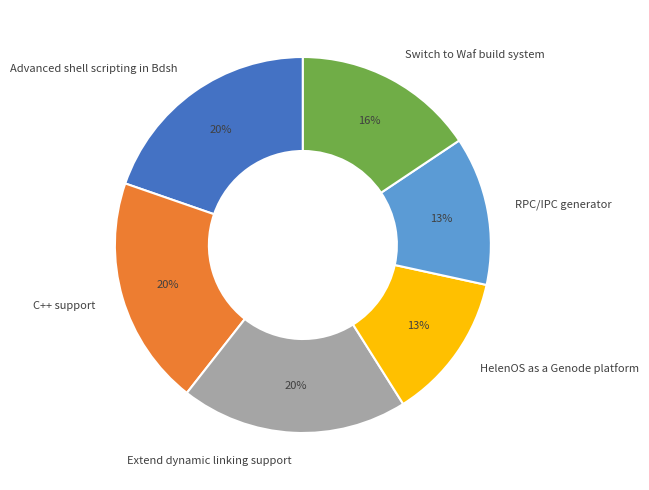

Does HelenOS as a Genode platform represent more than half of the total?

No